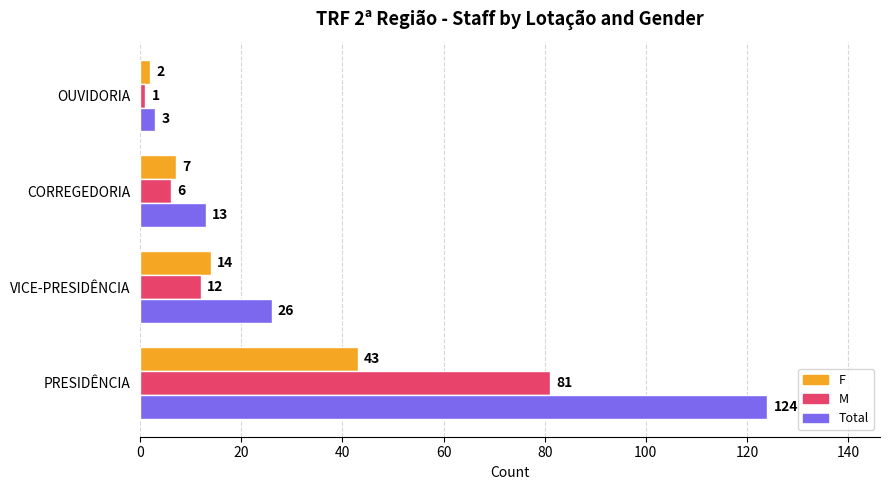

True or false: F has a value of 14 at VICE-PRESIDÊNCIA.

True